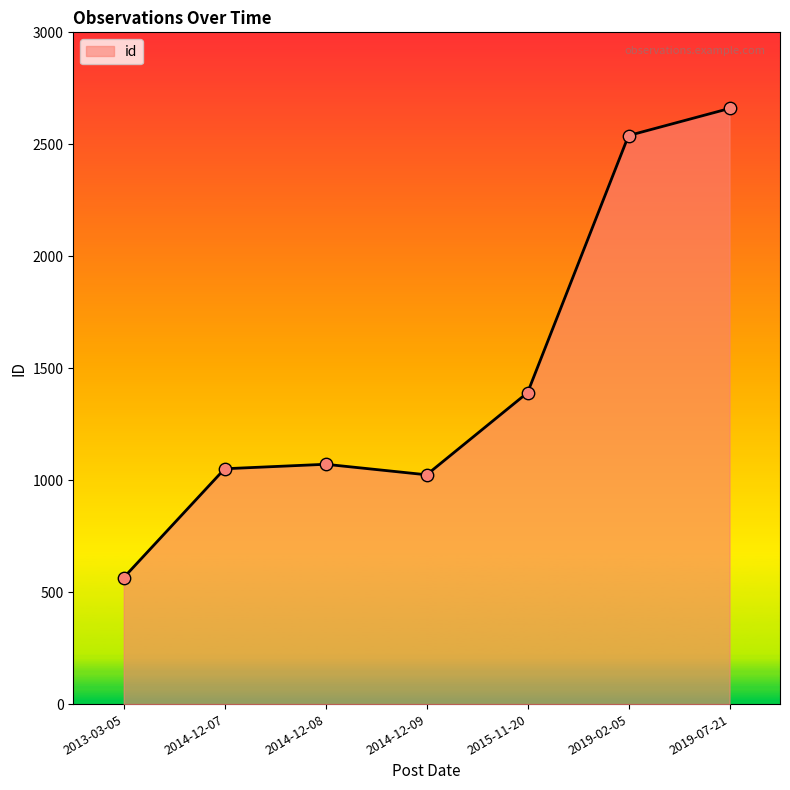

Which has a higher value, 2014-12-08 or 2019-07-21?

2019-07-21